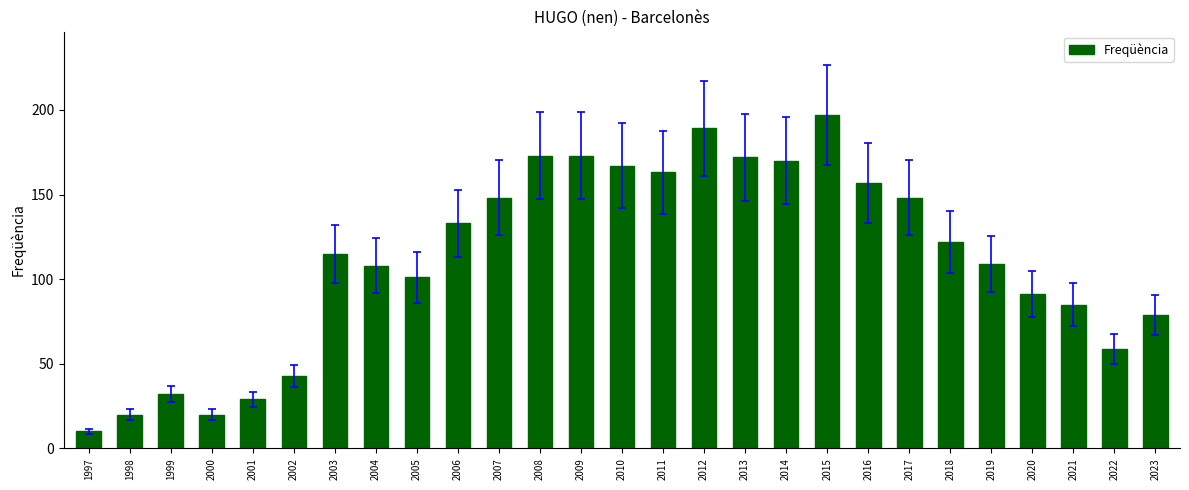

Reading left to right, what are all the values shown in this chart?

1997=10	1998=20	1999=32	2000=20	2001=29	2002=43	2003=115	2004=108	2005=101	2006=133	2007=148	2008=173	2009=173	2010=167	2011=163	2012=189	2013=172	2014=170	2015=197	2016=157	2017=148	2018=122	2019=109	2020=91	2021=85	2022=59	2023=79